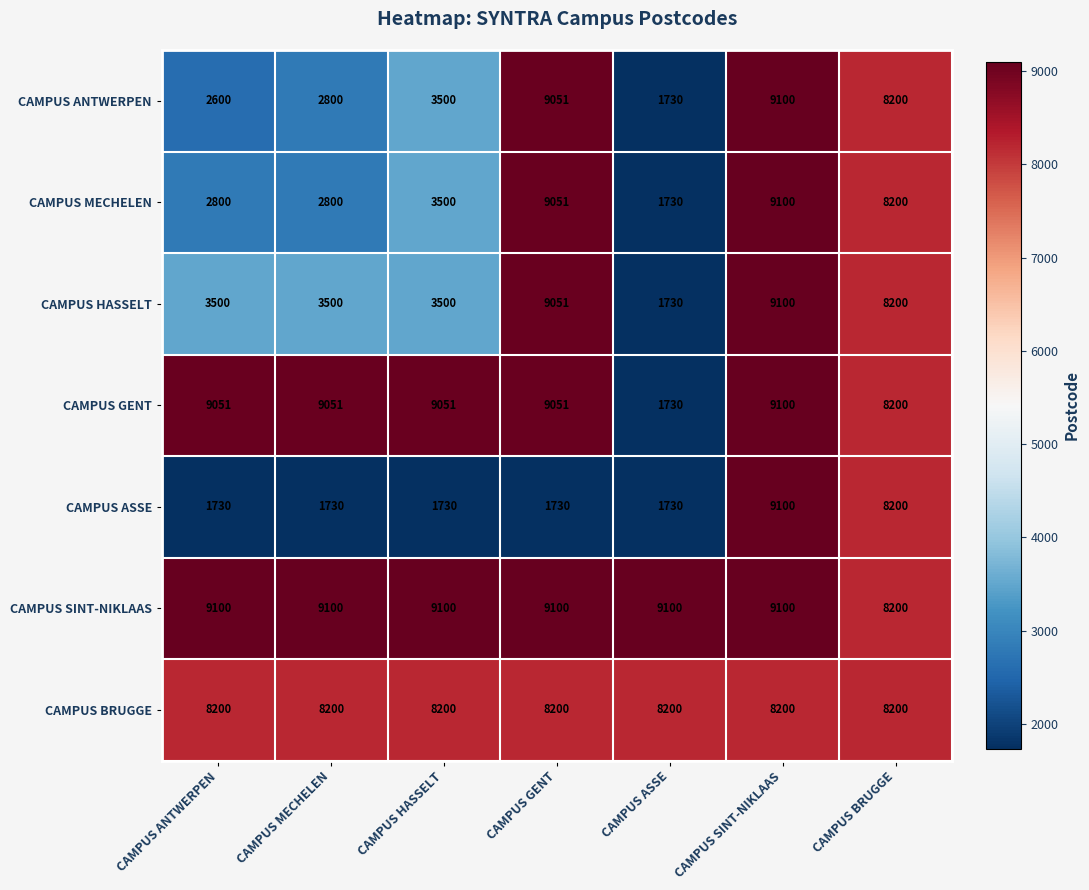

List the labels in order of CAMPUS ANTWERPEN value, smallest first.

CAMPUS ASSE, CAMPUS ANTWERPEN, CAMPUS MECHELEN, CAMPUS HASSELT, CAMPUS BRUGGE, CAMPUS GENT, CAMPUS SINT-NIKLAAS